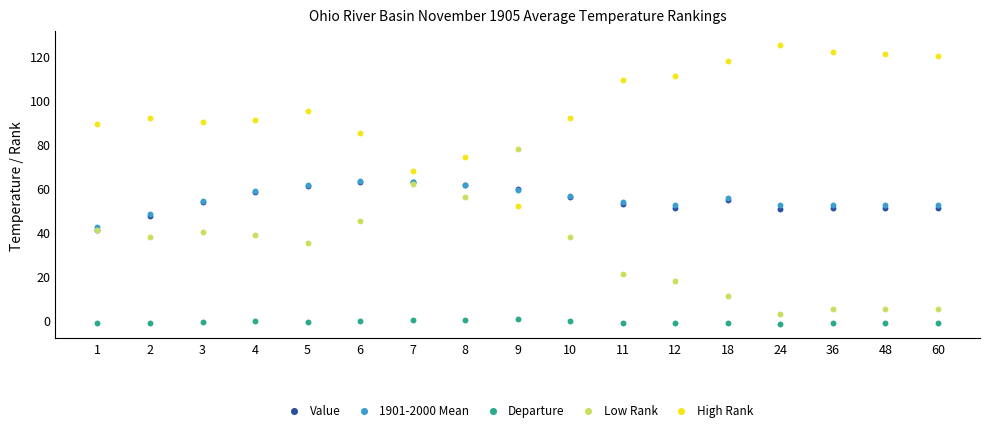

What are all the series names shown in the legend?

Value, 1901-2000 Mean, Departure, Low Rank, High Rank